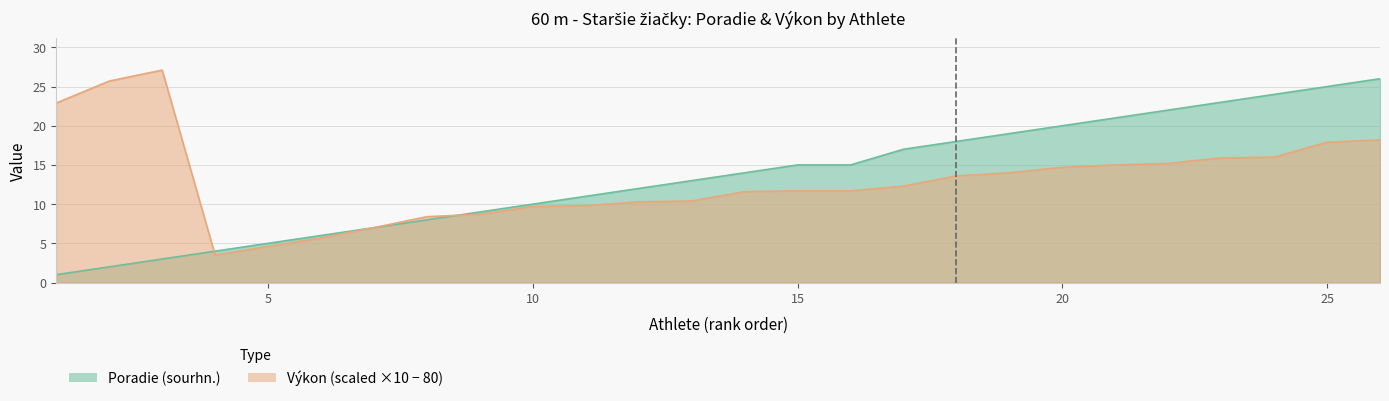

True or false: Poradie (sourhn.) has more than 0 interior local peaks.

False